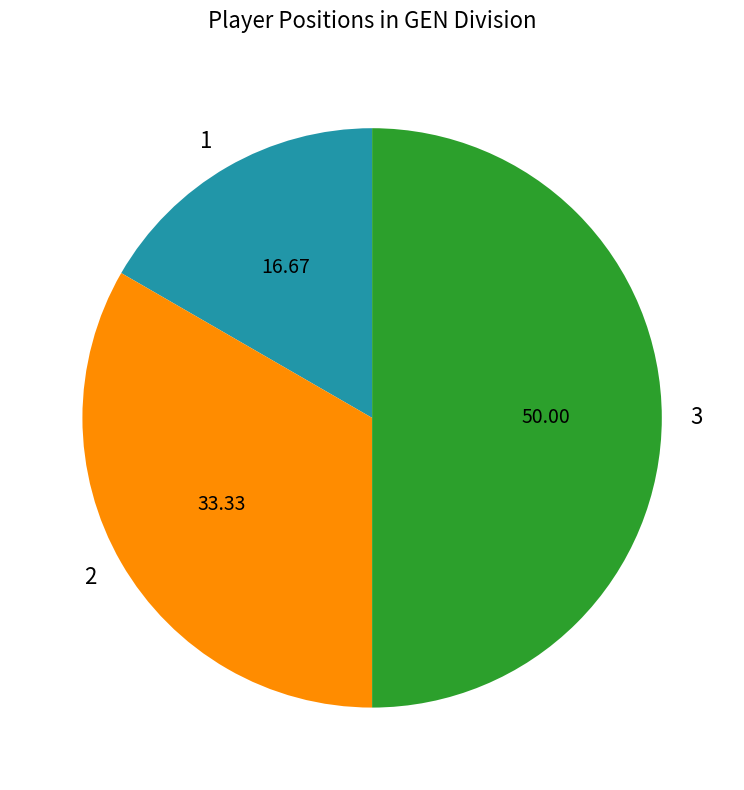

Is the sum of 1 and 3 greater than half?

Yes